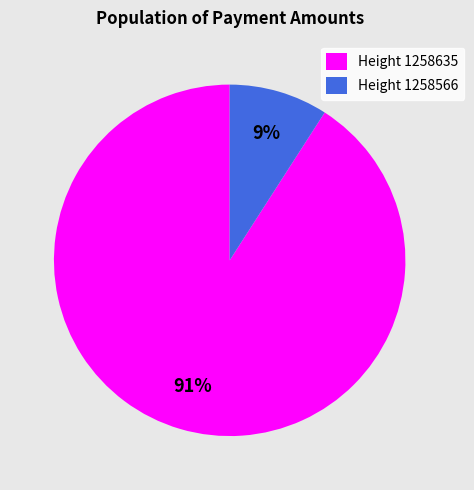

Is there a majority slice in this chart?

Yes